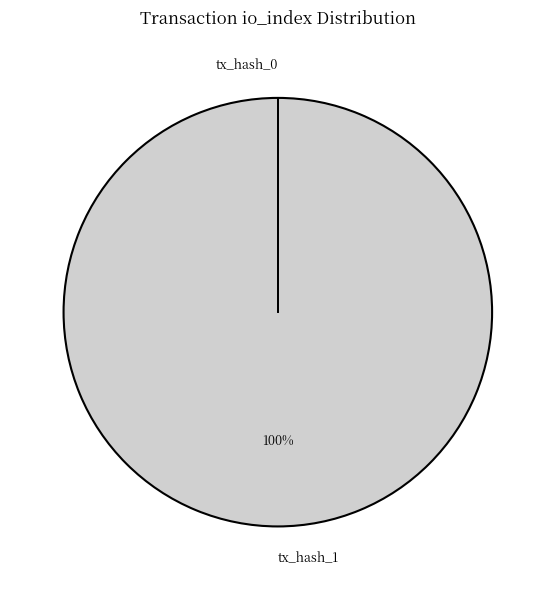

To the nearest percent, what is the difference between the tx_hash_1 and tx_hash_0 slice percentages?

100%